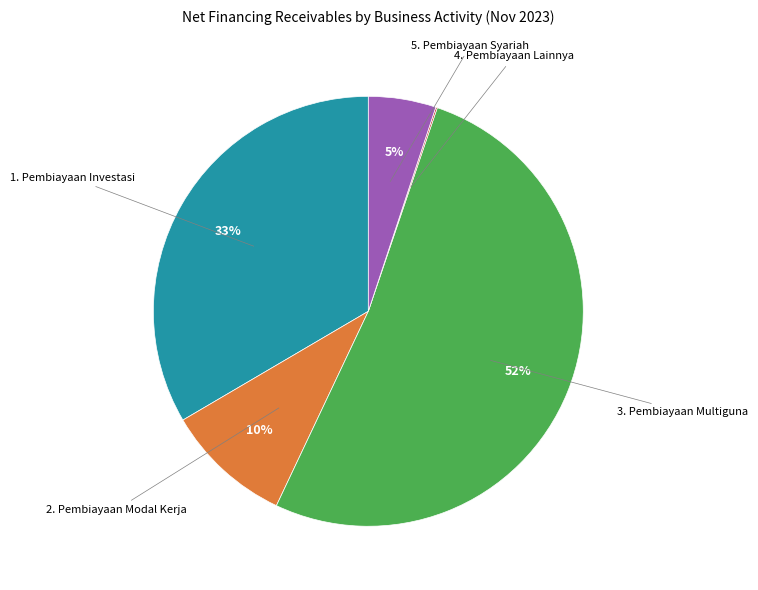

To the nearest percent, what is the average slice percentage?

20%